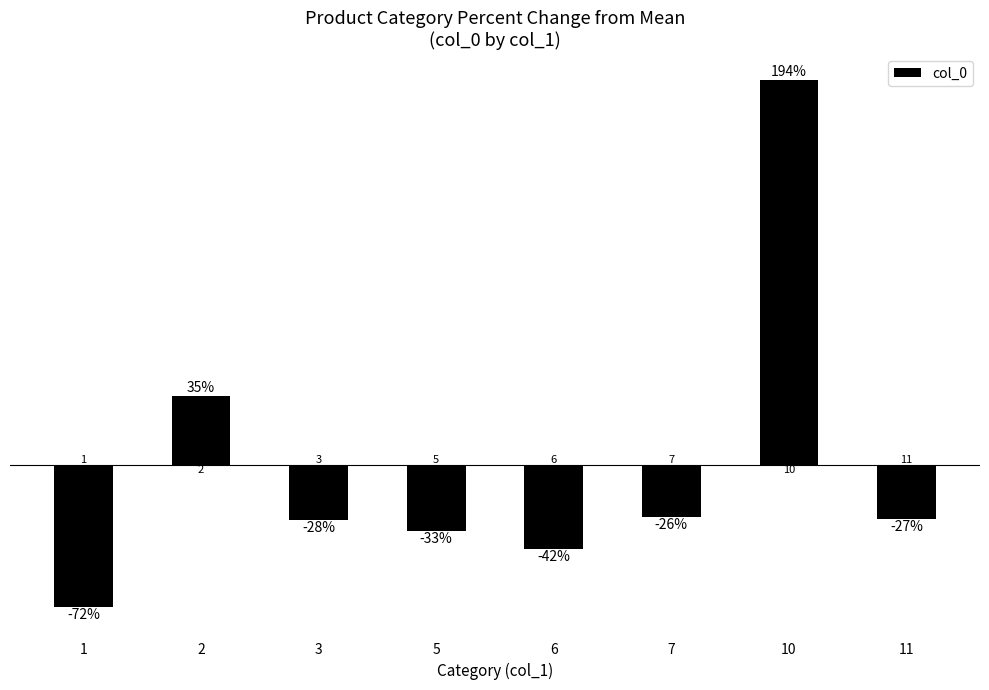

What is the value of the 1st bar from the left?

-71.9